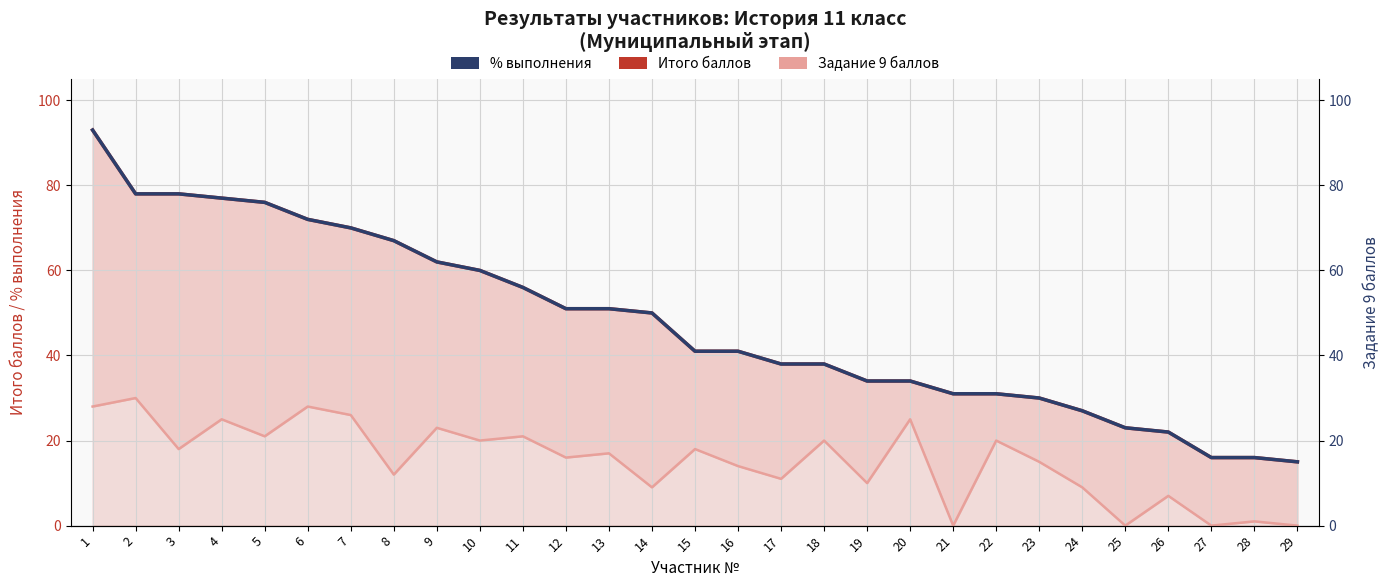

How many lines are shown in the chart?

3